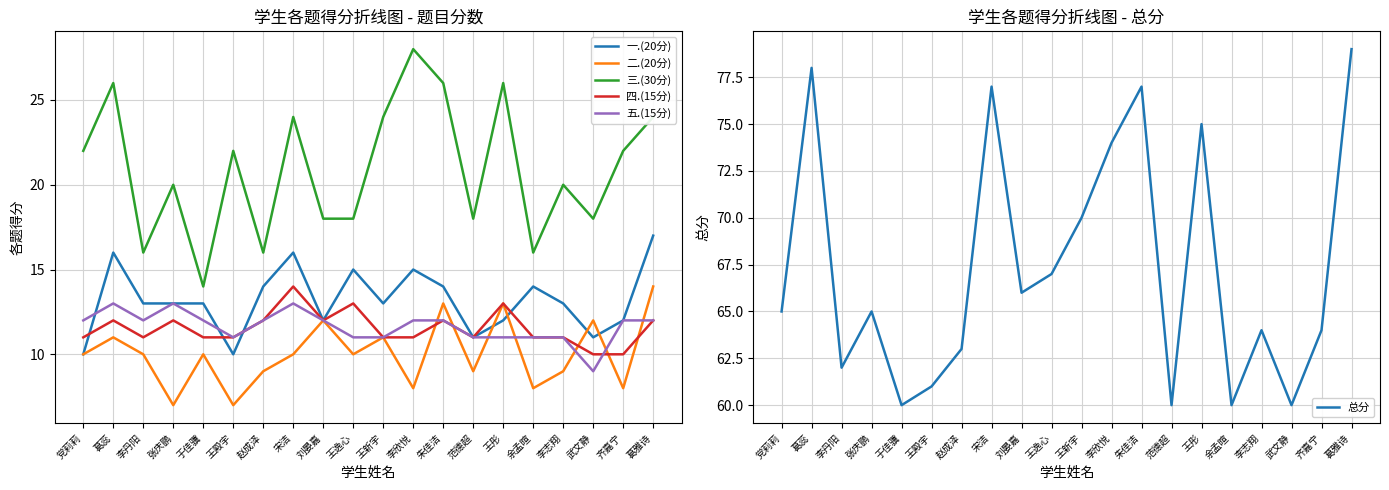

At which label does 二.(20分) reach its minimum?

张庆鹏